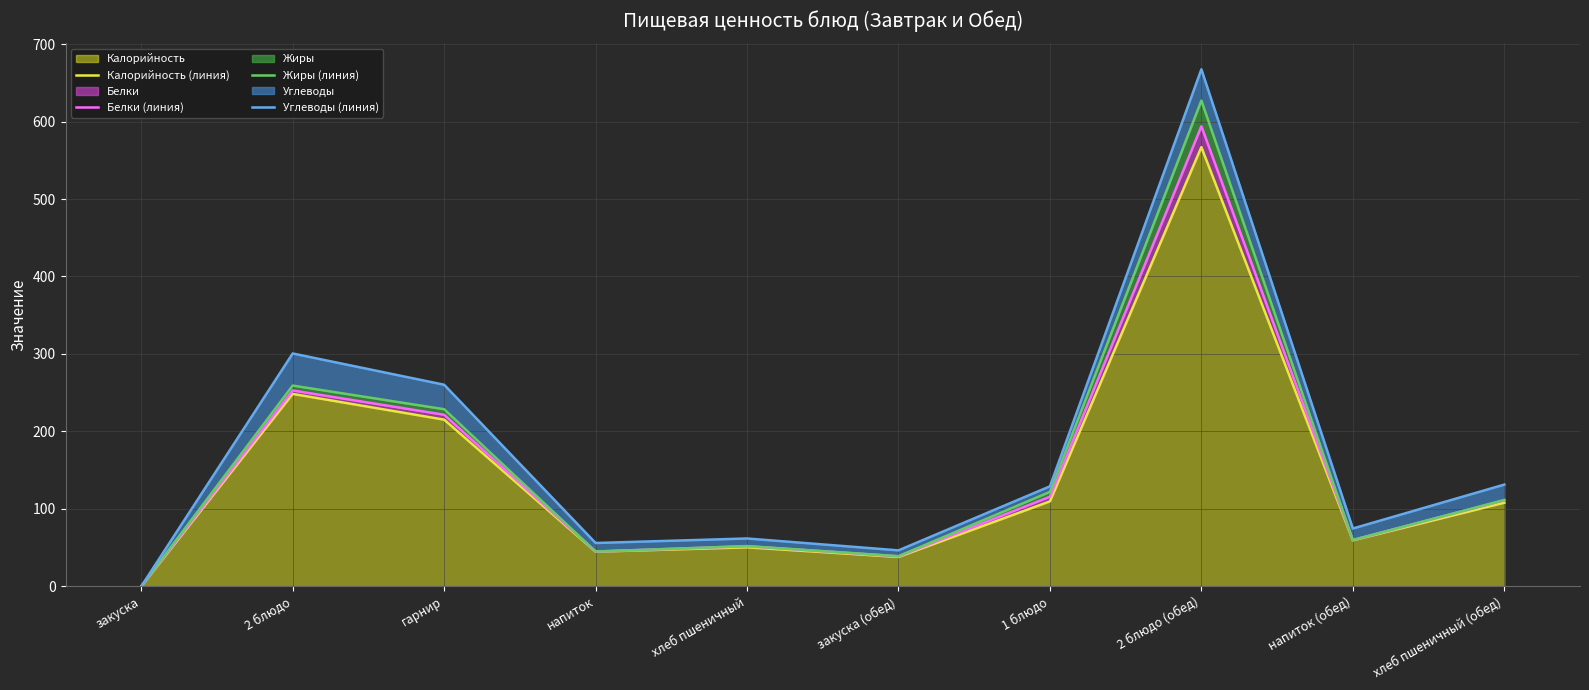

At which category is the sum across all series the highest?

2 блюдо (обед)